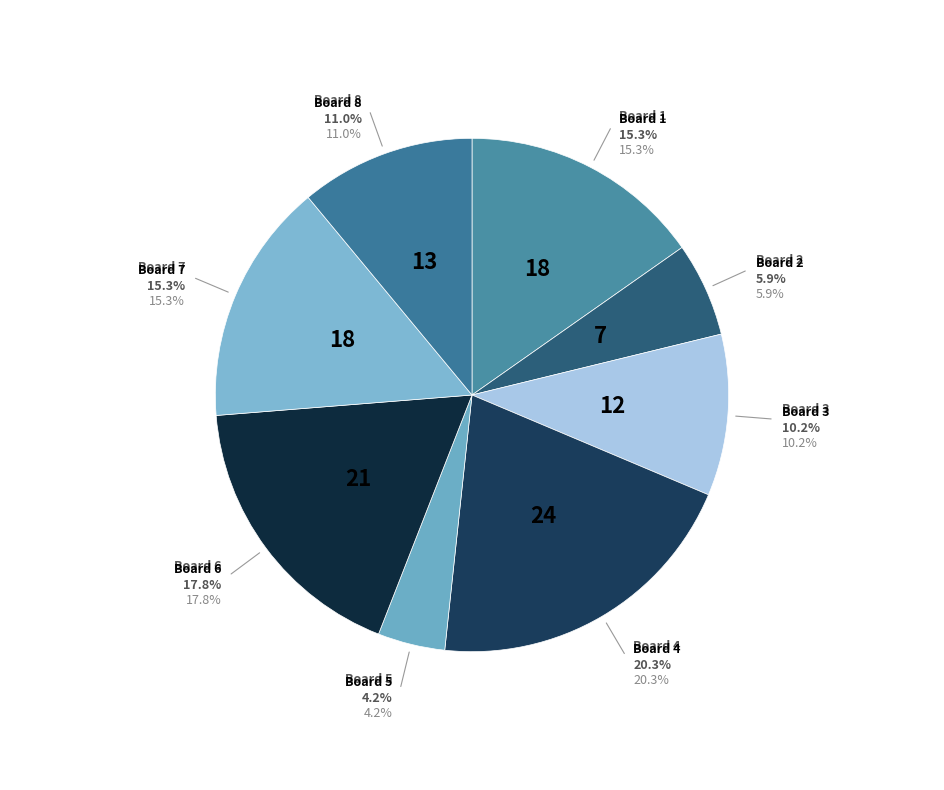

Is it true that Board 8 is 23% of the pie?

False